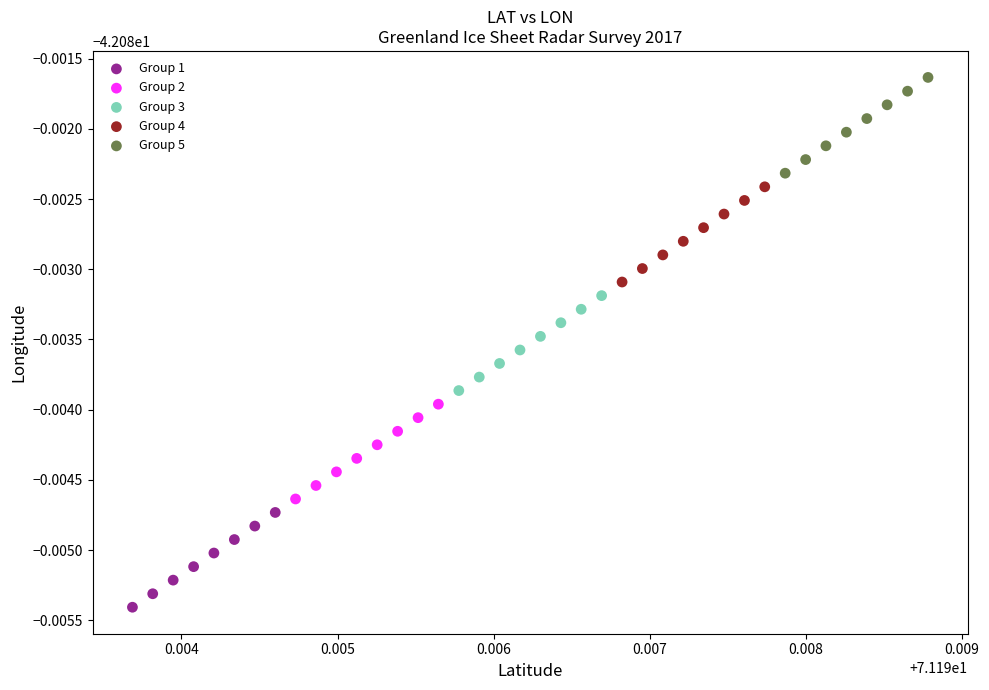

Which series contains the lowest Y value?

Group 1